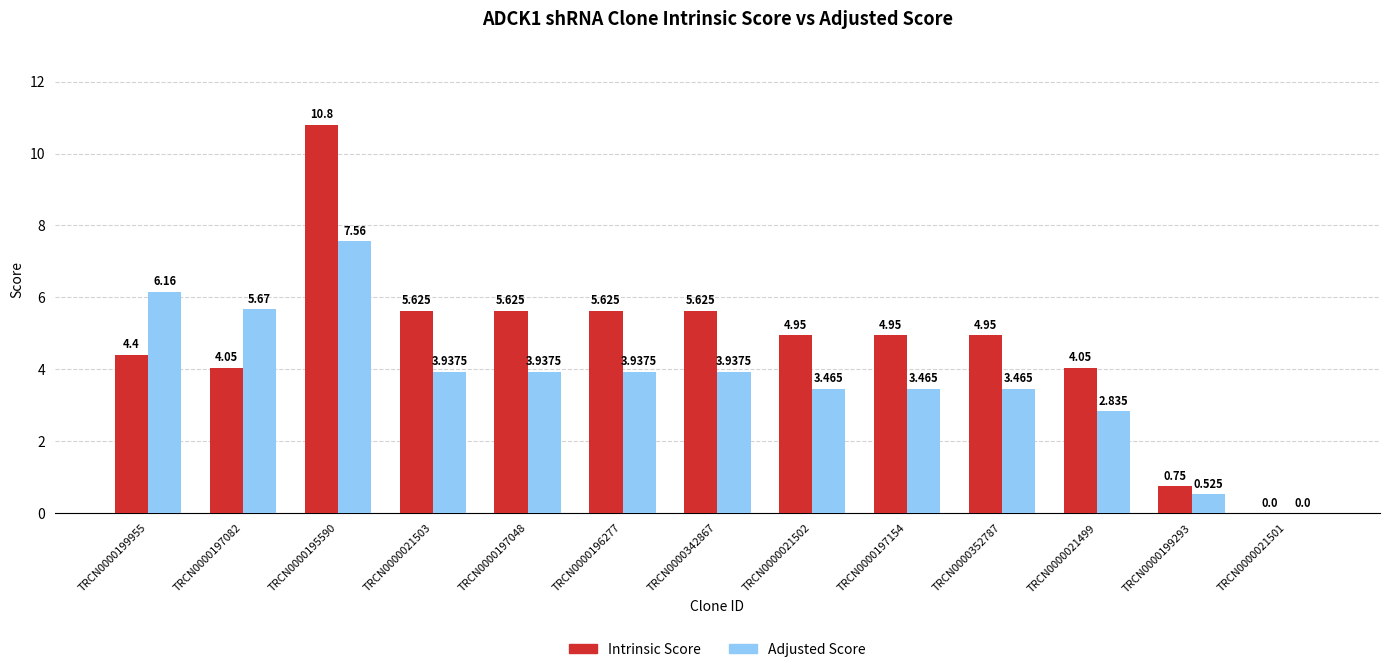

What is the average value of the Intrinsic Score series?

4.7